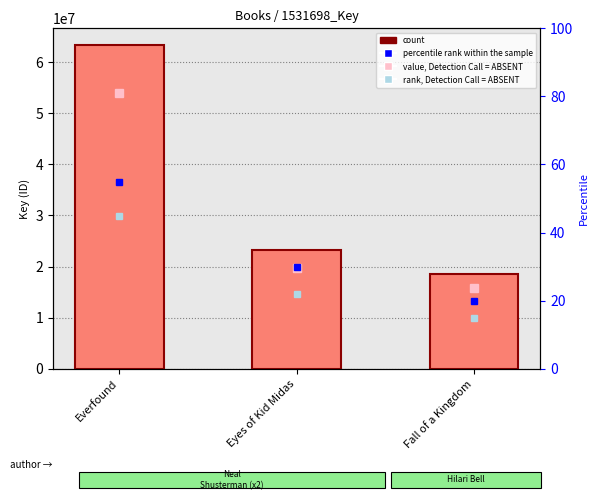

Which series has the widest spread of values?

Key